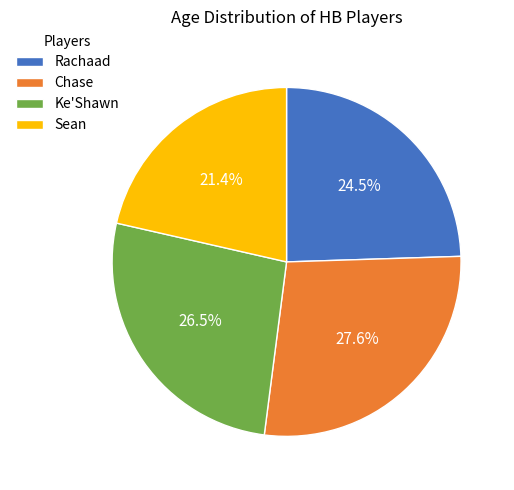

Which slice is the smallest?

Sean